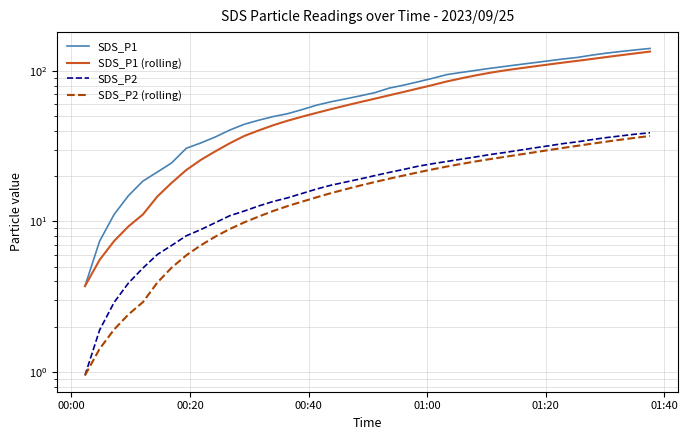

What is the minimum value for SDS_P2?

0.9